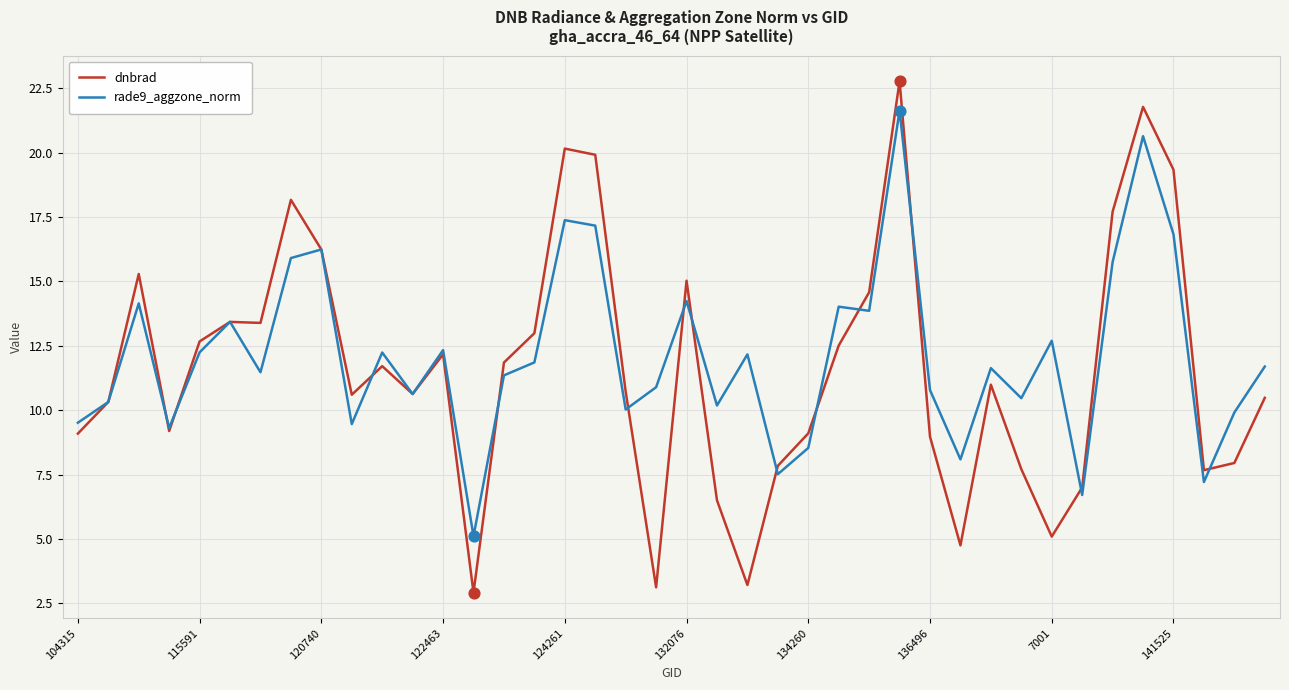

What are all the series names shown in the legend?

dnbrad, rade9_aggzone_norm